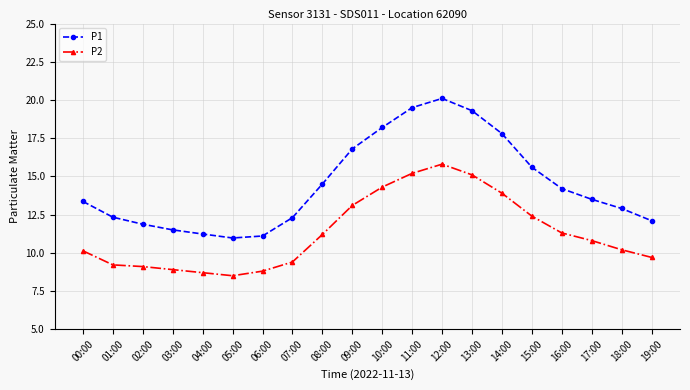

Is it true that P2 equals 15.8 at 12:00?

True